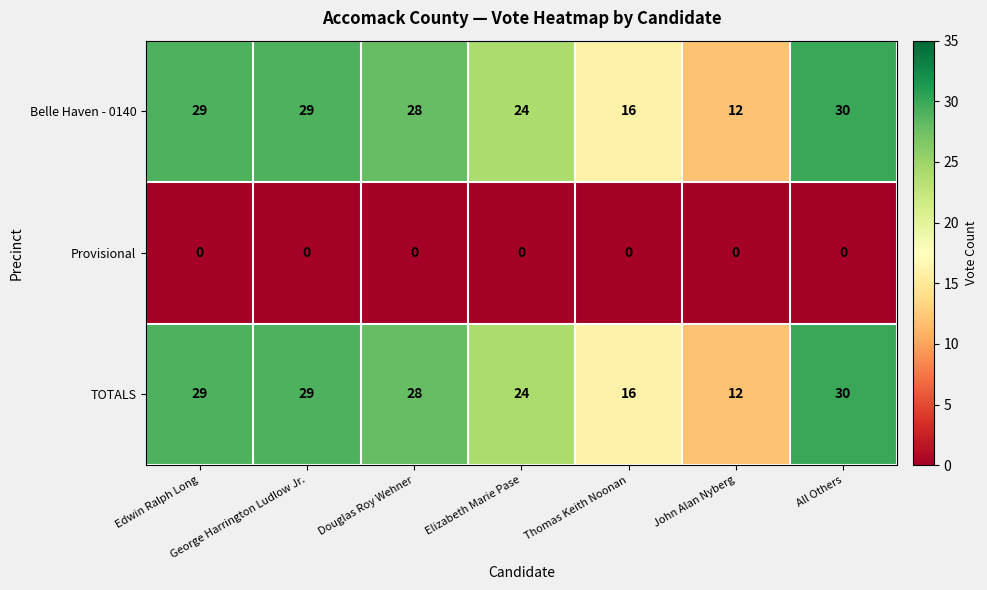

At which category does the chart reach its peak across all series?

All Others